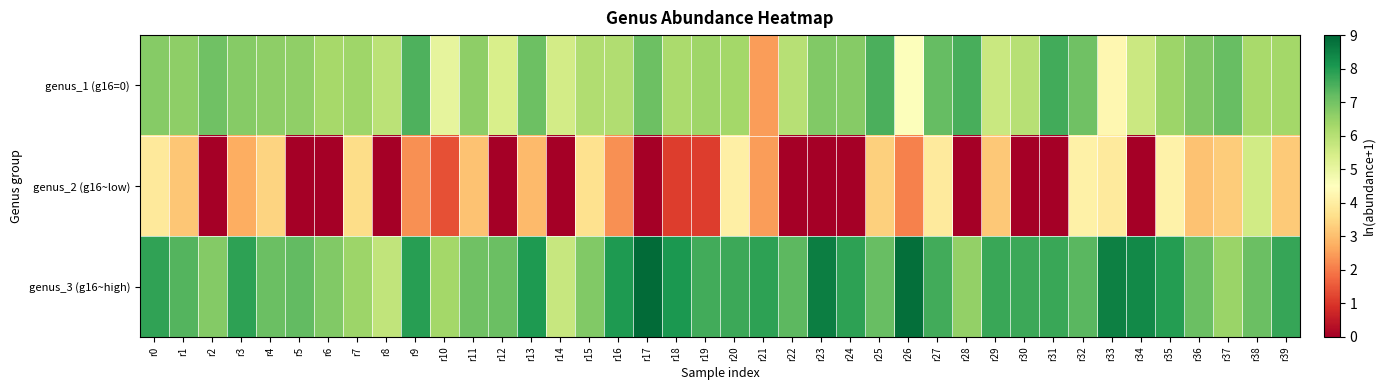

Reading left to right, extract all data points from this chart.

genus_1 (g16=0): r0=6.7	r1=6.6	r2=7.0	r3=6.7	r4=6.6	r5=6.6	r6=6.3	r7=6.4	r8=5.9	r9=7.5	r10=5.1	r11=6.6	r12=5.4	r13=7.1	r14=5.5	r15=6.1	r16=6.1	r17=7.1	r18=6.2	r19=6.4	r20=6.3	r21=2.5	r22=6.0	r23=6.8	r24=6.7	r25=7.5	r26=4.6	r27=7.2	r28=7.5	r29=5.7	r30=6.0	r31=7.6	r32=7.0	r33=4.3	r34=5.7	r35=6.4	r36=6.8	r37=7.1	r38=6.2	r39=6.3
genus_2 (g16~low): r0=3.9	r1=3.1	r2=0.0	r3=2.7	r4=3.4	r5=0.0	r6=0.0	r7=3.6	r8=0.0	r9=2.3	r10=1.4	r11=3.1	r12=0.0	r13=2.9	r14=0.0	r15=3.7	r16=2.3	r17=0.0	r18=1.1	r19=1.1	r20=4.1	r21=2.5	r22=0.0	r23=0.0	r24=0.0	r25=3.3	r26=2.1	r27=3.9	r28=0.0	r29=3.2	r30=0.0	r31=0.0	r32=4.1	r33=3.9	r34=0.0	r35=4.1	r36=3.1	r37=3.3	r38=5.5	r39=3.2
genus_3 (g16~high): r0=7.8	r1=7.4	r2=6.8	r3=7.9	r4=7.1	r5=7.2	r6=6.8	r7=6.4	r8=5.8	r9=7.9	r10=6.3	r11=7.1	r12=7.1	r13=8.0	r14=5.7	r15=6.8	r16=8.0	r17=8.9	r18=8.1	r19=7.6	r20=7.7	r21=7.8	r22=7.3	r23=8.6	r24=7.9	r25=7.2	r26=8.8	r27=7.6	r28=6.5	r29=7.7	r30=7.7	r31=7.7	r32=7.3	r33=8.5	r34=8.4	r35=8.0	r36=7.1	r37=6.5	r38=7.1	r39=7.8